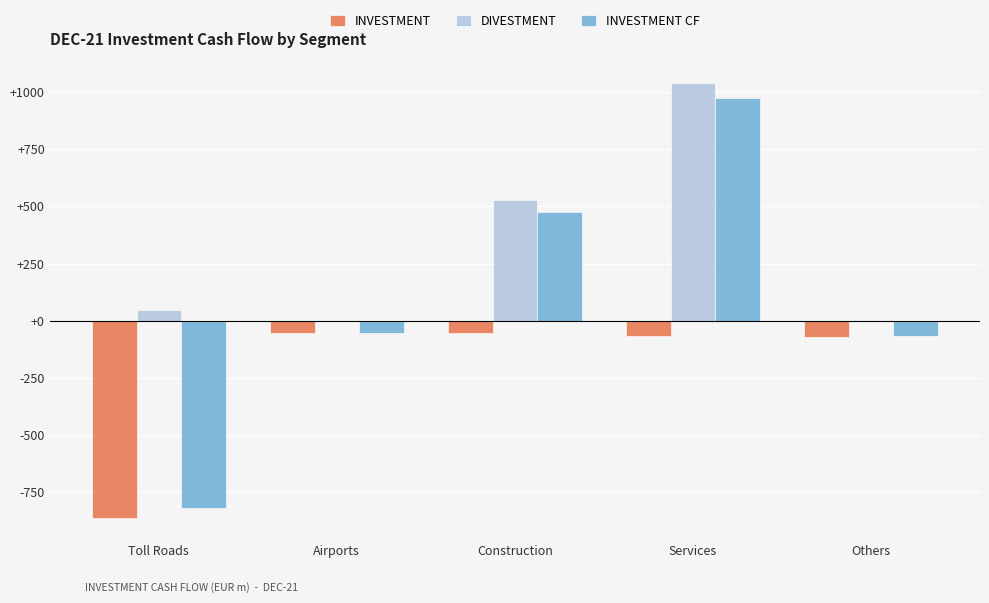

What is the spread (max minus min) of values at Others?

77